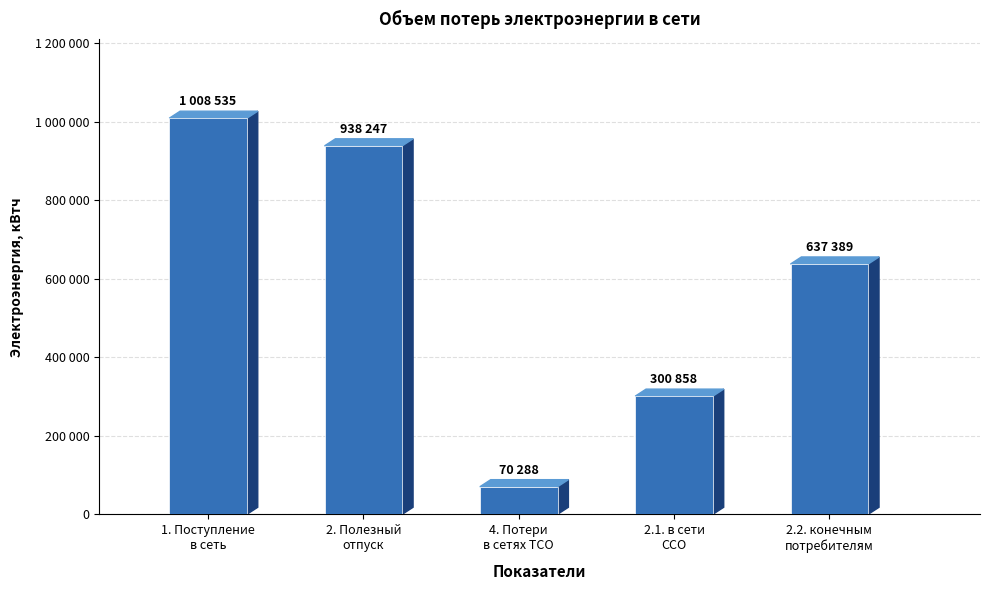

At which label is the value closest to 539411?

2.2. конечным
потребителям